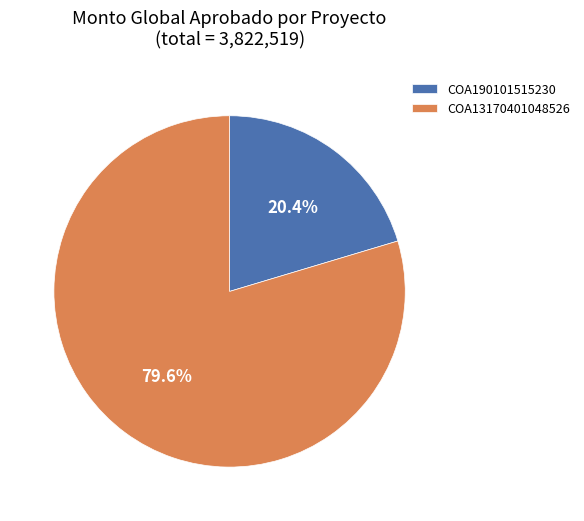

Is it true that COA190101515230 is 20% of the pie?

True